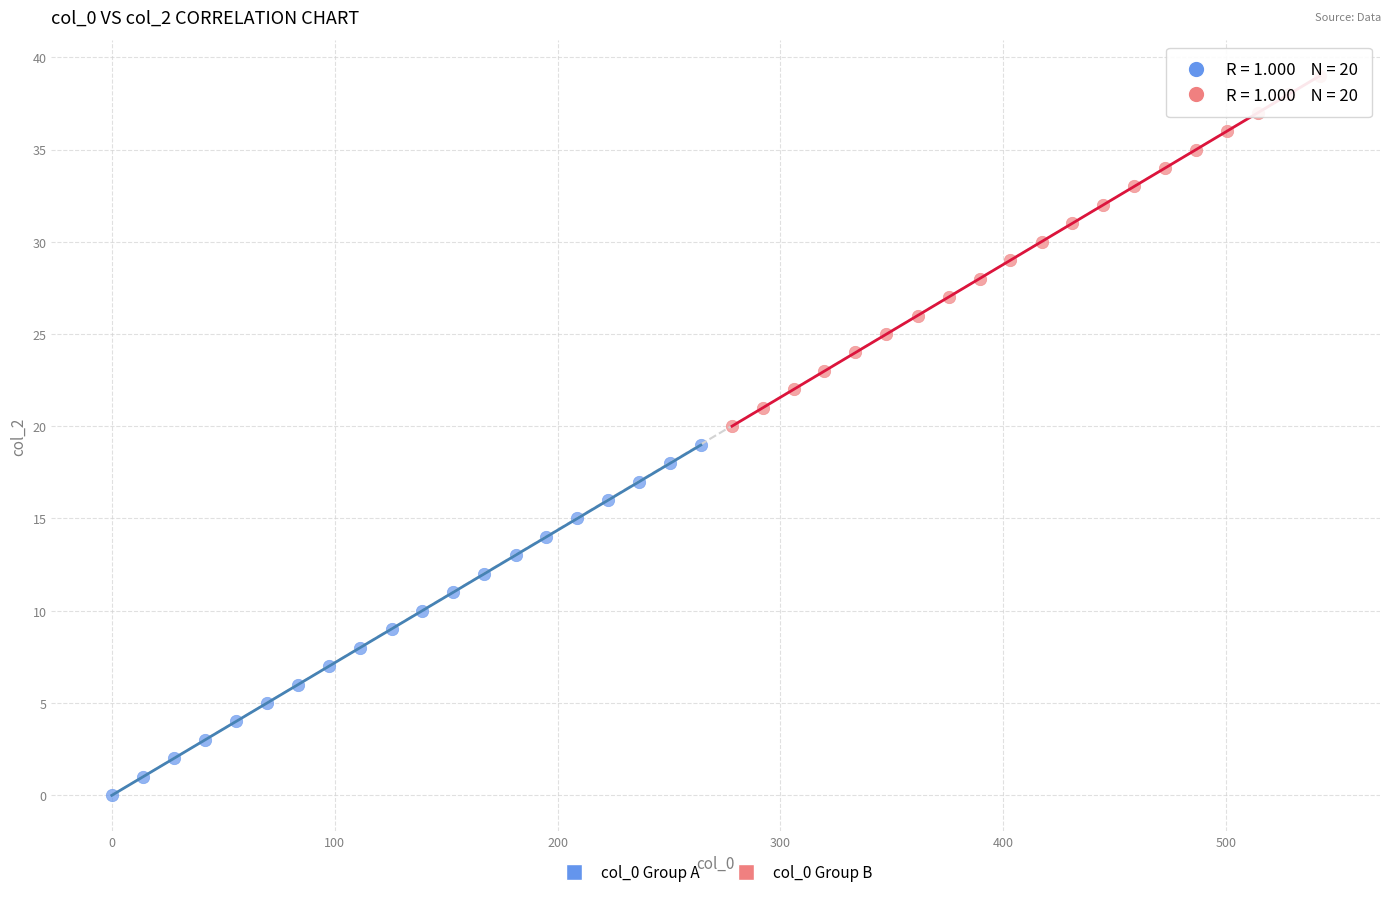

What are all the series names shown in the legend?

col_0 Group A, col_0 Group B